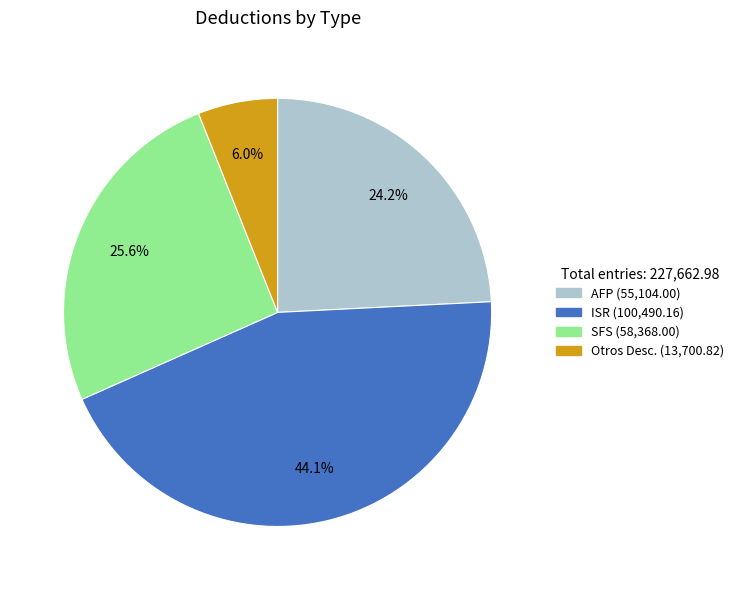

Which slice is the largest?

ISR